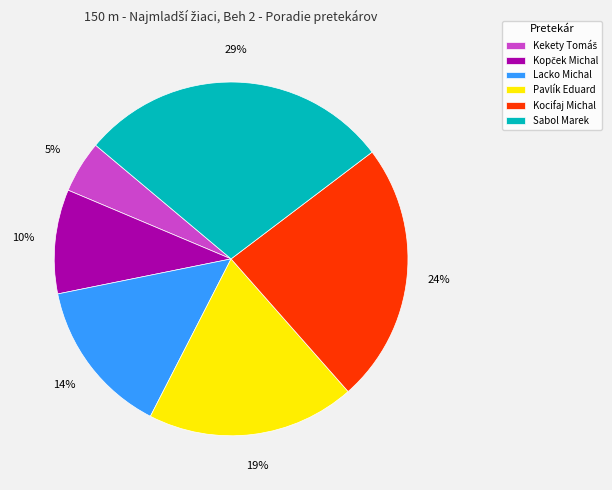

Is there a majority slice in this chart?

No